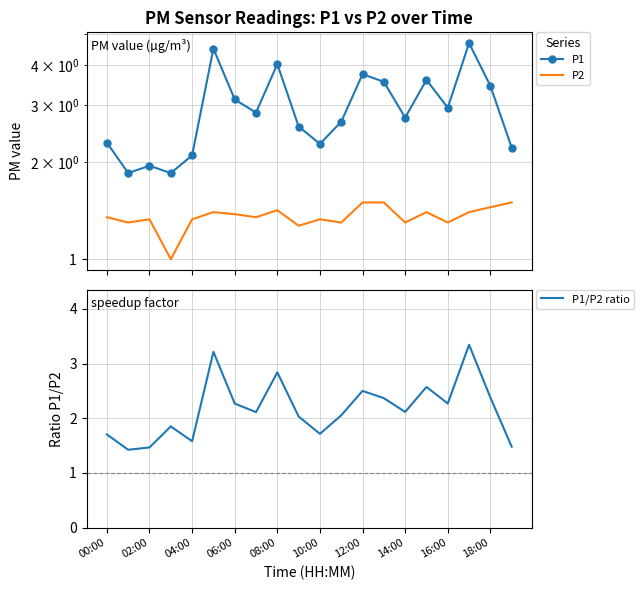

True or false: P1/P2 ratio and P1 cross at least once.

False